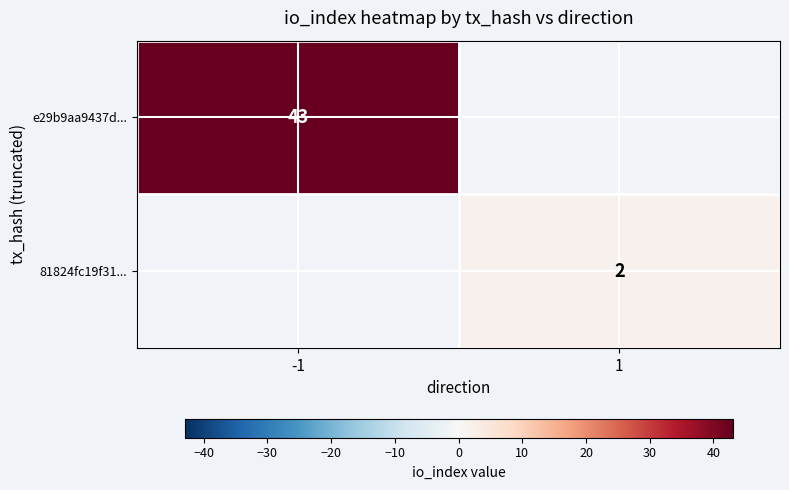

The value of 81824fc19f31... at 1 is 2. True or false?

True